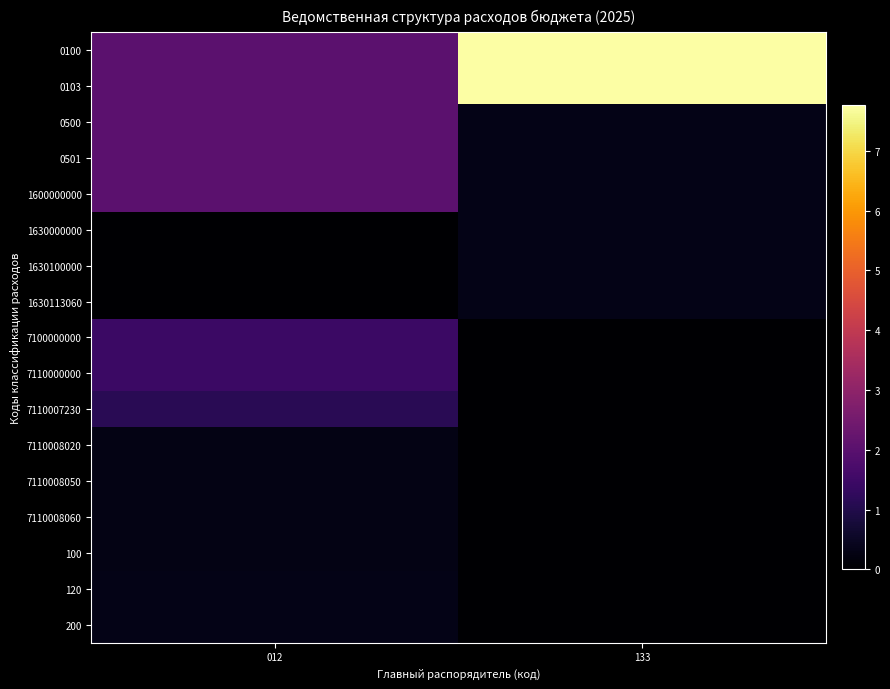

Reading right to left, transcribe all the data shown in this chart.

0100: 133=77601864.3	012=20611500.8
0103: 133=77601864.3	012=20611500.8
0500: 133=3090459.7	012=20611500.8
0501: 133=3090459.7	012=20611500.8
1600000000: 133=3090459.7	012=20611500.8
1630000000: 133=3090459.7	012=171608.3
1630100000: 133=3090459.7	012=171608.3
1630113060: 133=3090459.7	012=171608.3
7100000000: 133=0.0	012=14307648.4
7110000000: 133=0.0	012=14307648.4
7110007230: 133=0.0	012=11286962.2
7110008020: 133=0.0	012=3020686.2
7110008050: 133=0.0	012=3020686.2
7110008060: 133=0.0	012=2873274.8
100: 133=0.0	012=2873274.8
120: 133=0.0	012=3258969.3
200: 133=0.0	012=3258969.3